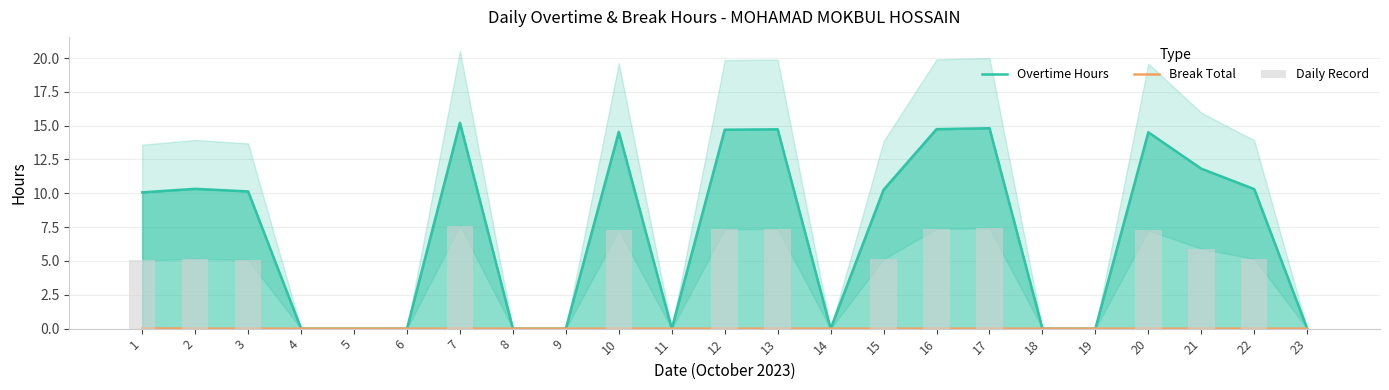

What is the greatest value displayed?

15.2